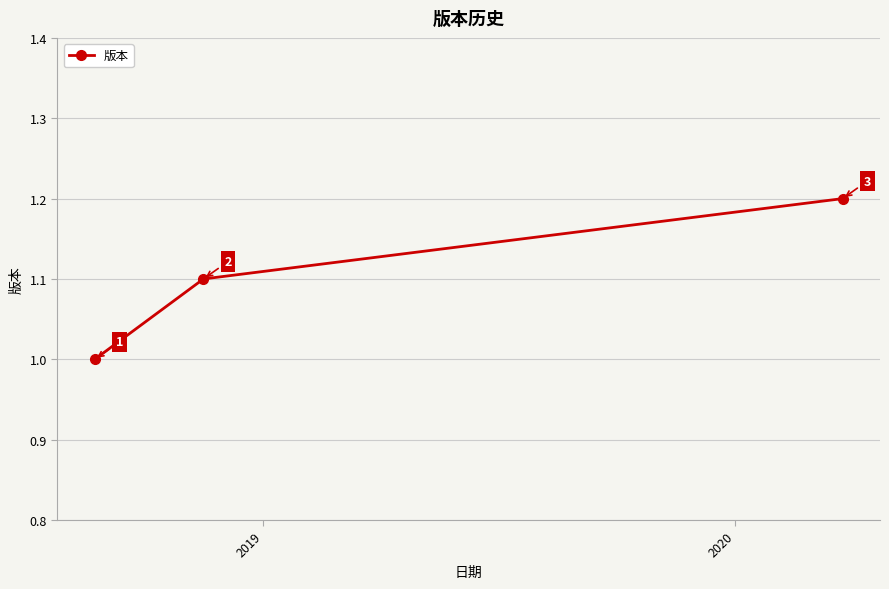

What is the value of the 3rd point from the left?

1.2